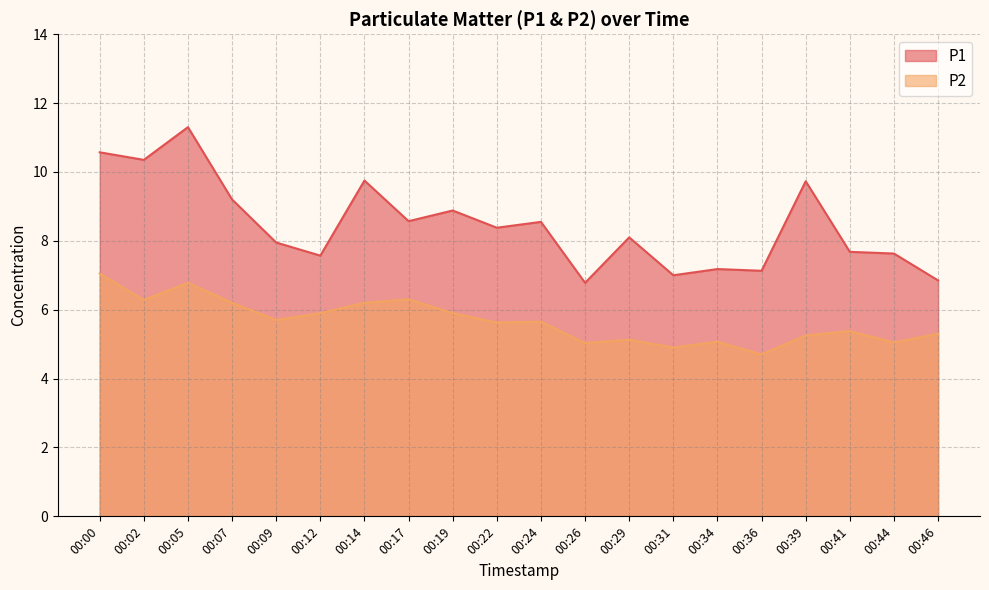

Does the chart have visible grid lines?

Yes